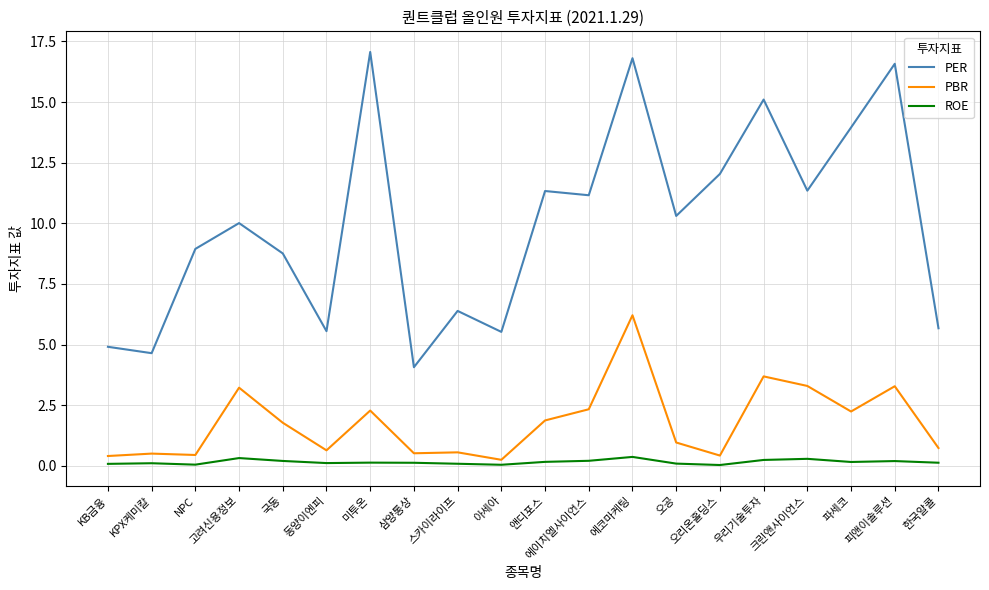

Does the chart have visible grid lines?

Yes